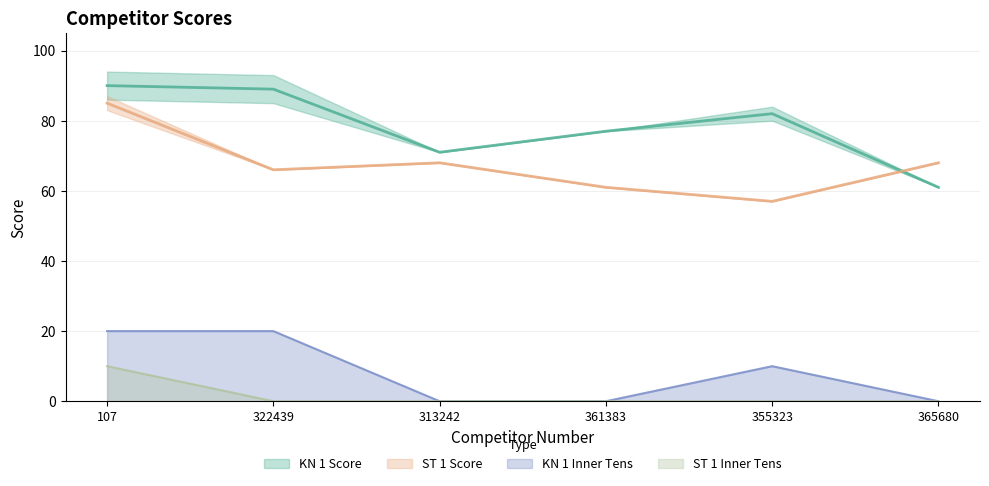

The value of KN 1 Inner Tens at 365680 is -13. True or false?

False